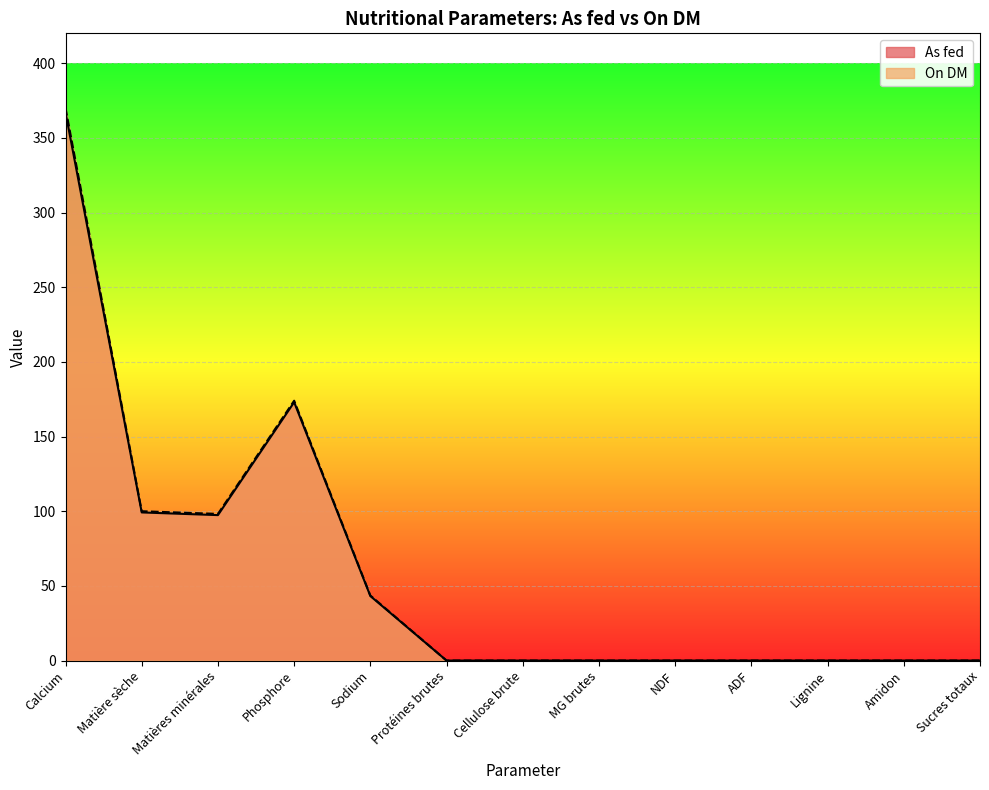

What position from the right is Lignine?

3